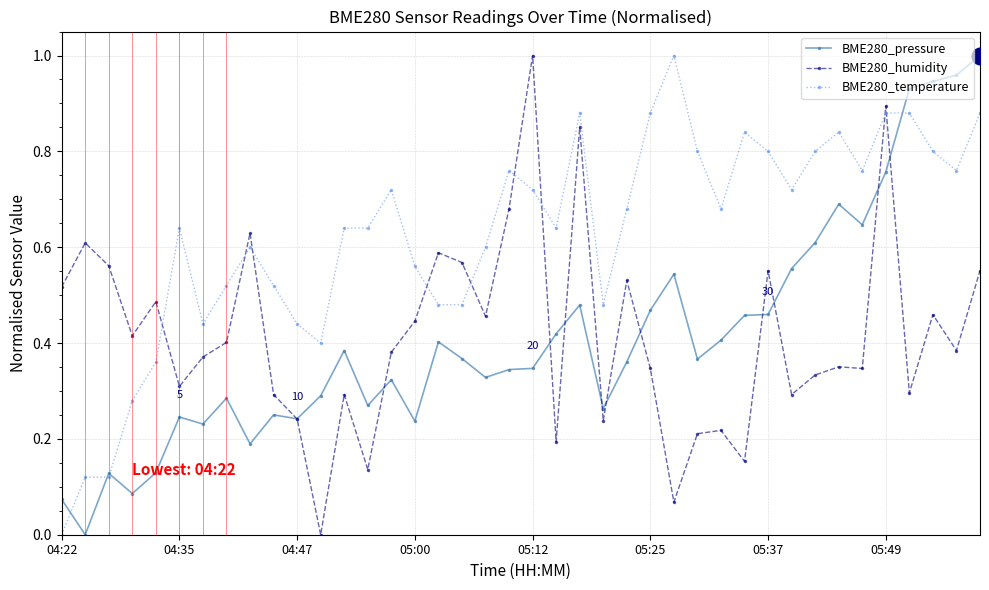

Which series has the largest total across all categories?

BME280_temperature